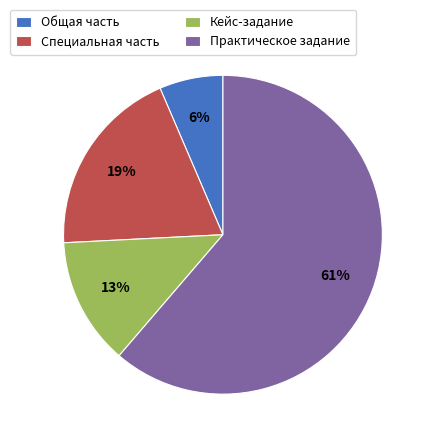

To the nearest percent, what is the average slice percentage?

25%